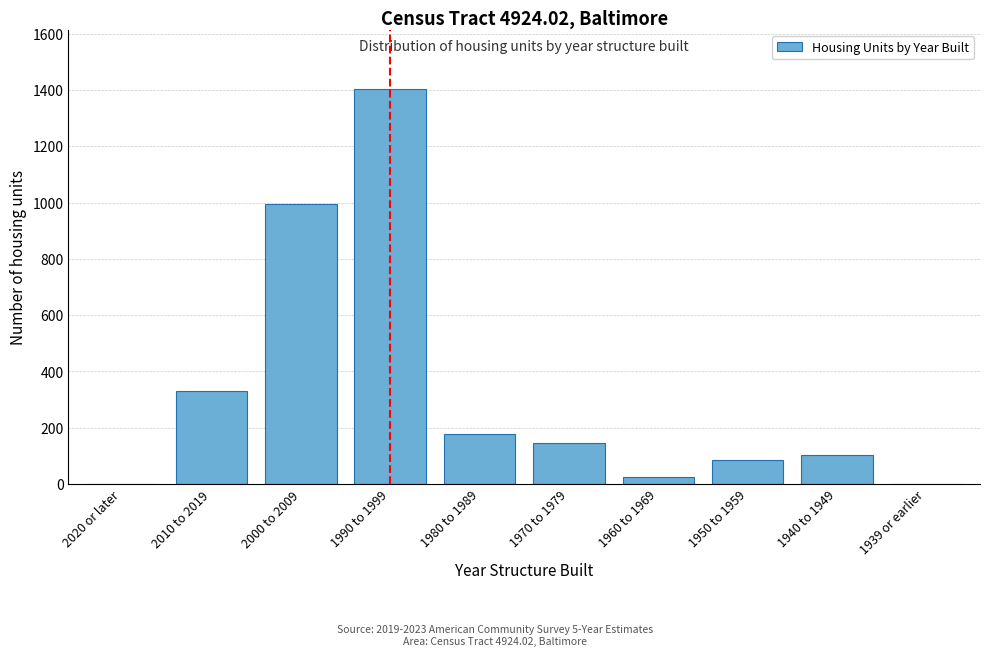

Reading left to right, what are all the values shown in this chart?

2020 or later=0	2010 to 2019=329	2000 to 2009=996	1990 to 1999=1403	1980 to 1989=176	1970 to 1979=144	1960 to 1969=24	1950 to 1959=85	1940 to 1949=104	1939 or earlier=0